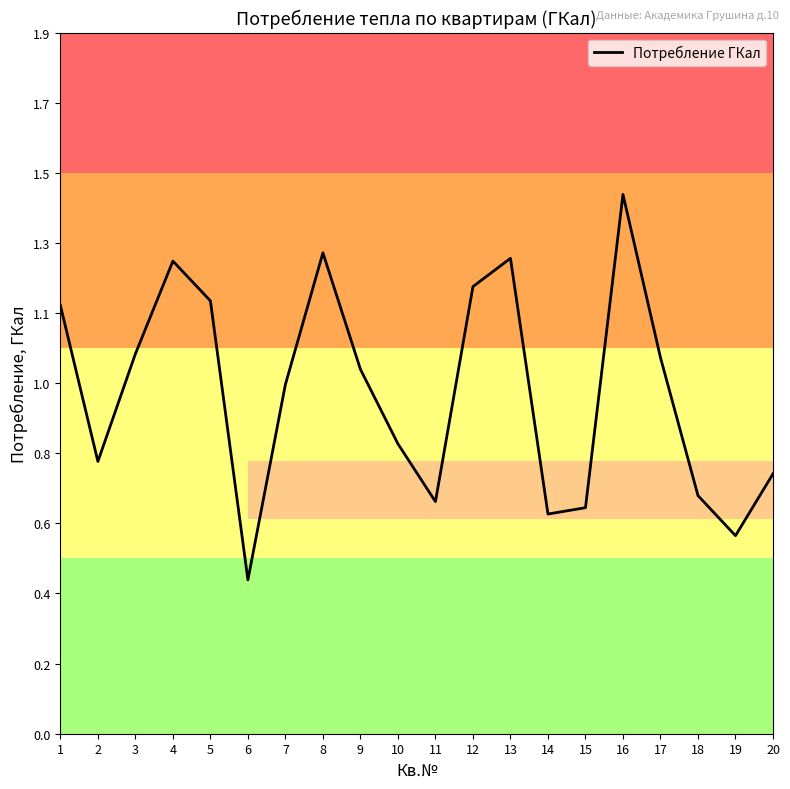

Is this an area chart (filled region under the line)?

No